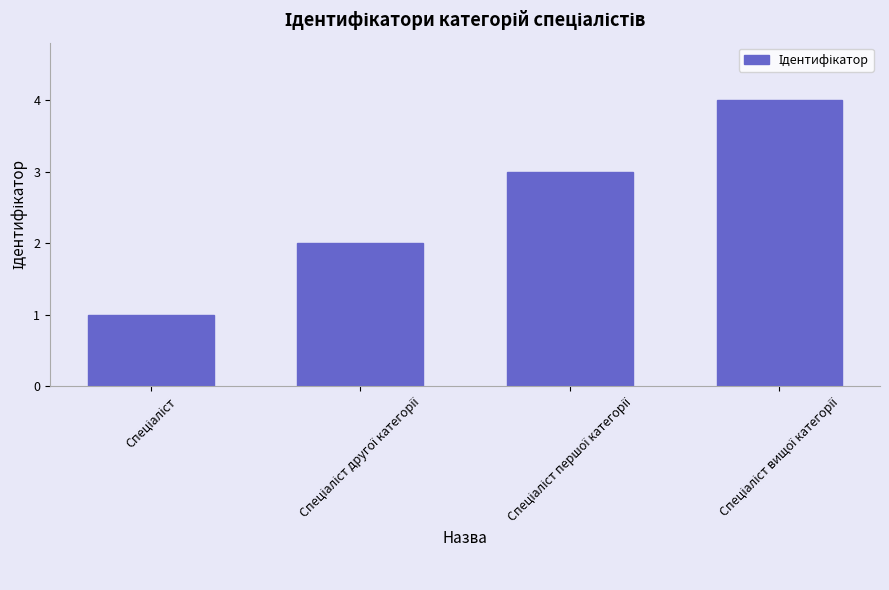

What is the greatest value displayed?

4